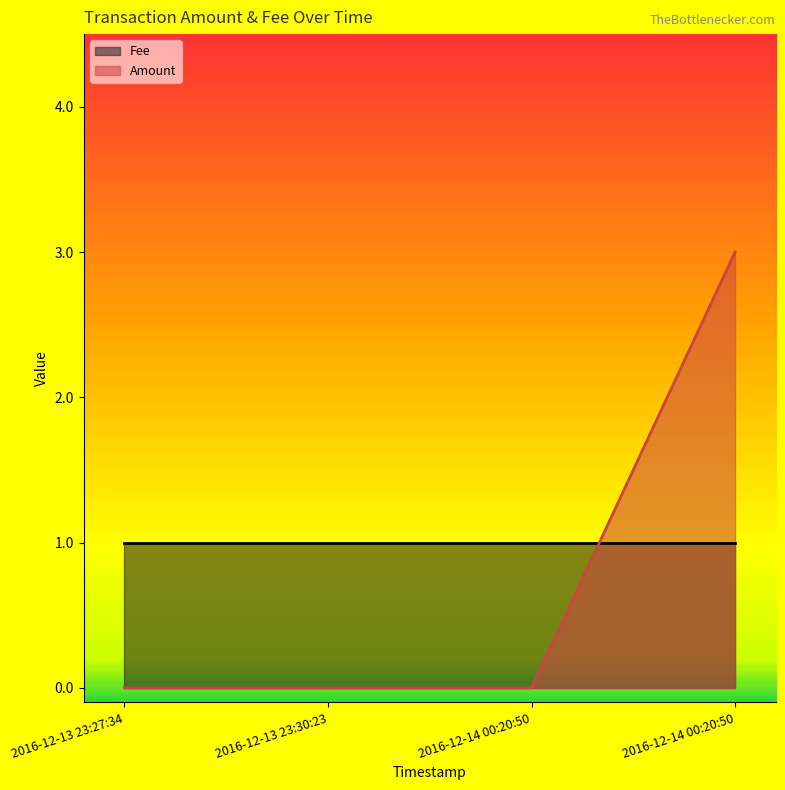

Reading left to right, extract all data points from this chart.

0	0	0	3